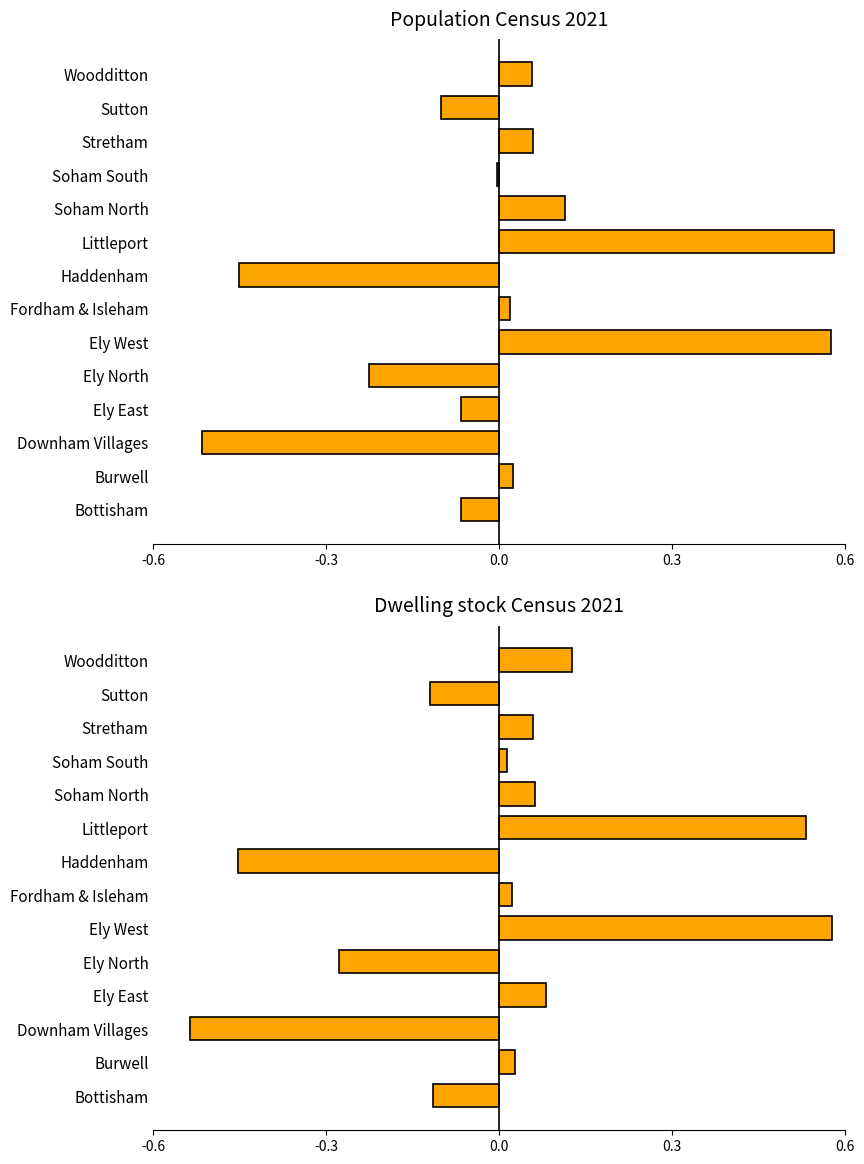

True or false: Dwelling stock Census 2021 has a value of -0.5 at Downham Villages.

True